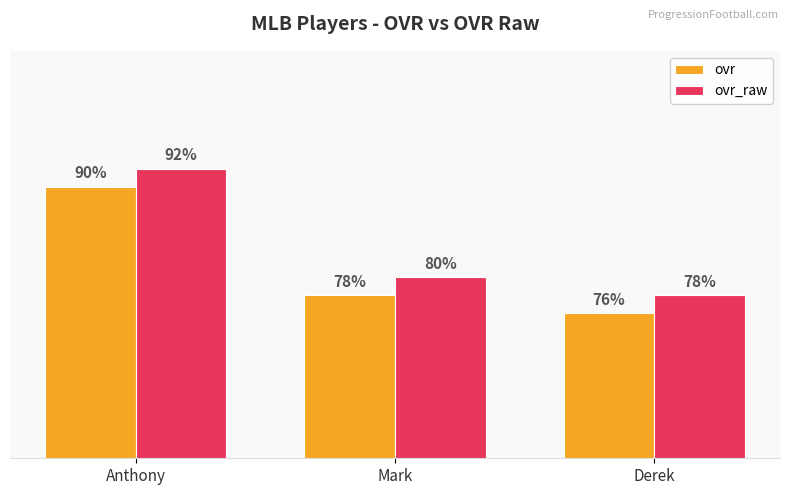

Which category has the highest value in the ovr_raw series?

Anthony